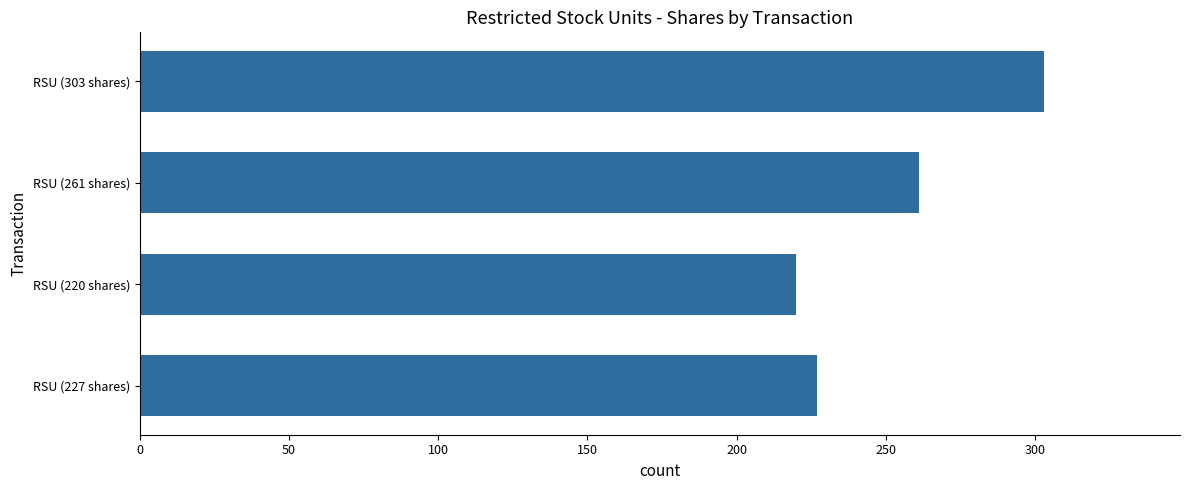

Does the chart contain stacked bars?

No